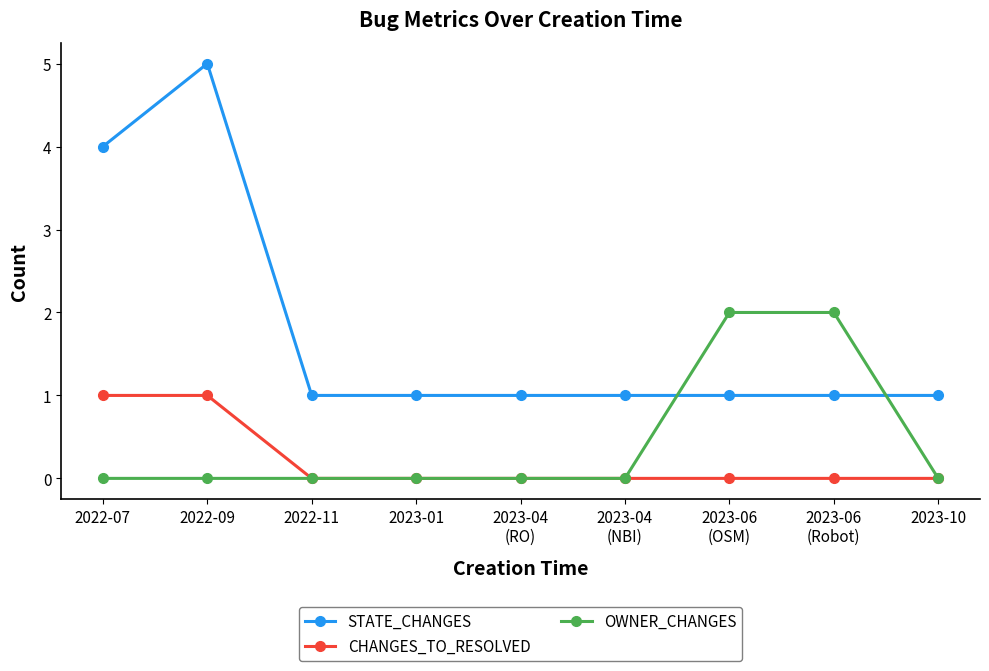

What is the label of the 1st point from the left?

2022-07